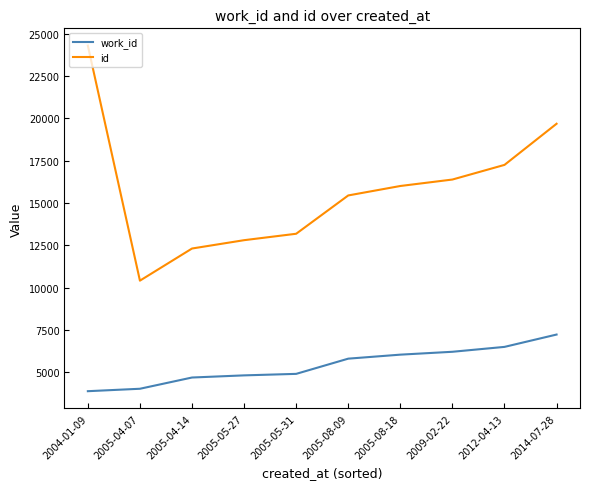

Does the chart have visible grid lines?

No